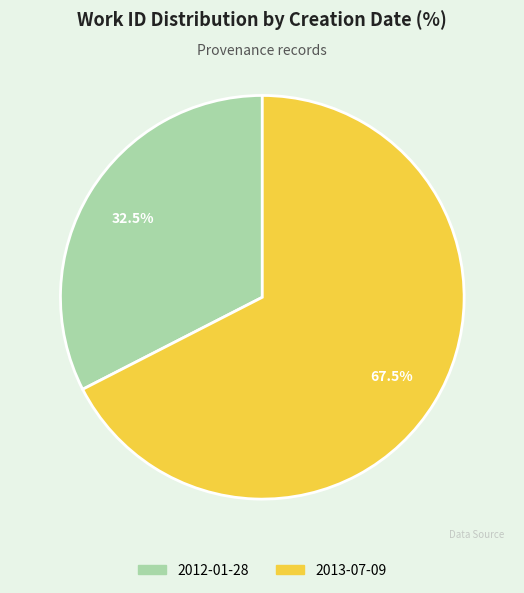

Which slice is the smallest?

2012-01-28